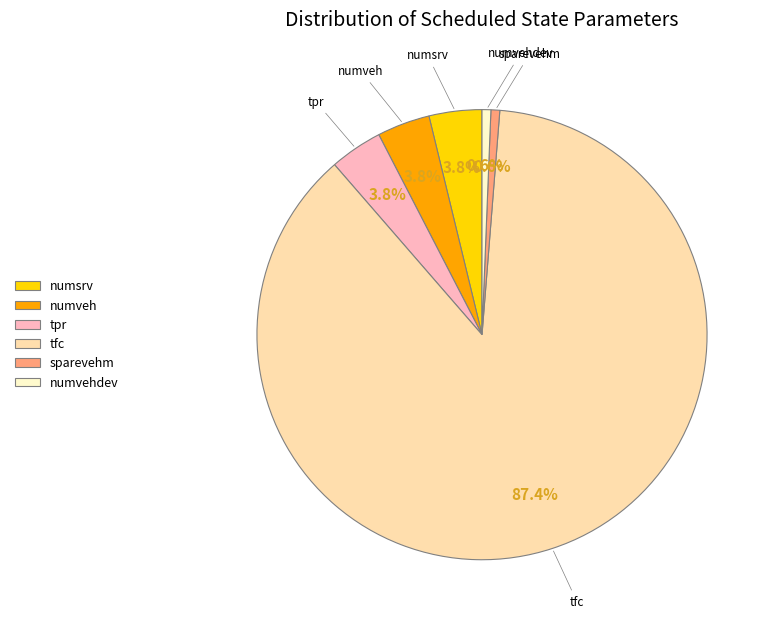

What portion of the pie excludes sparevehm?

99.4%